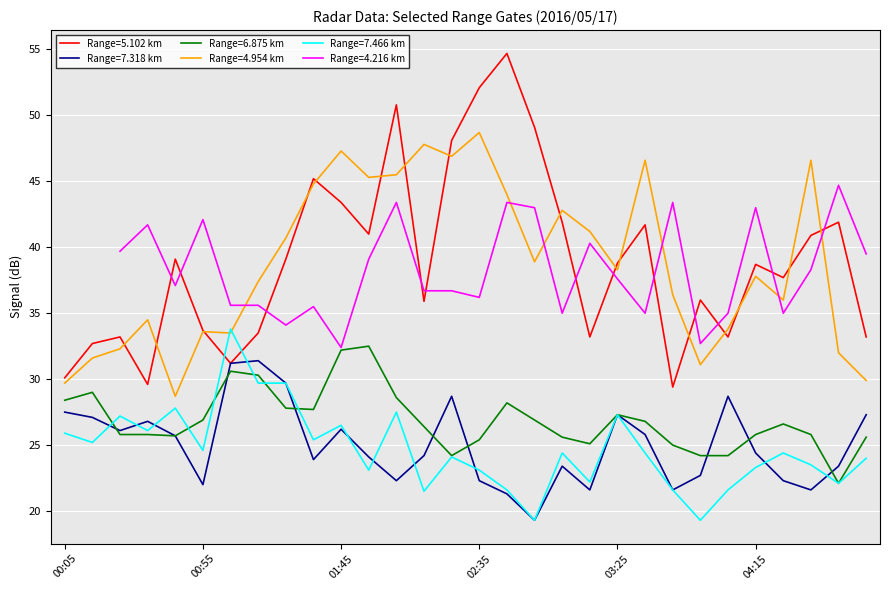

What is the label of the 15th point from the left?

02:25